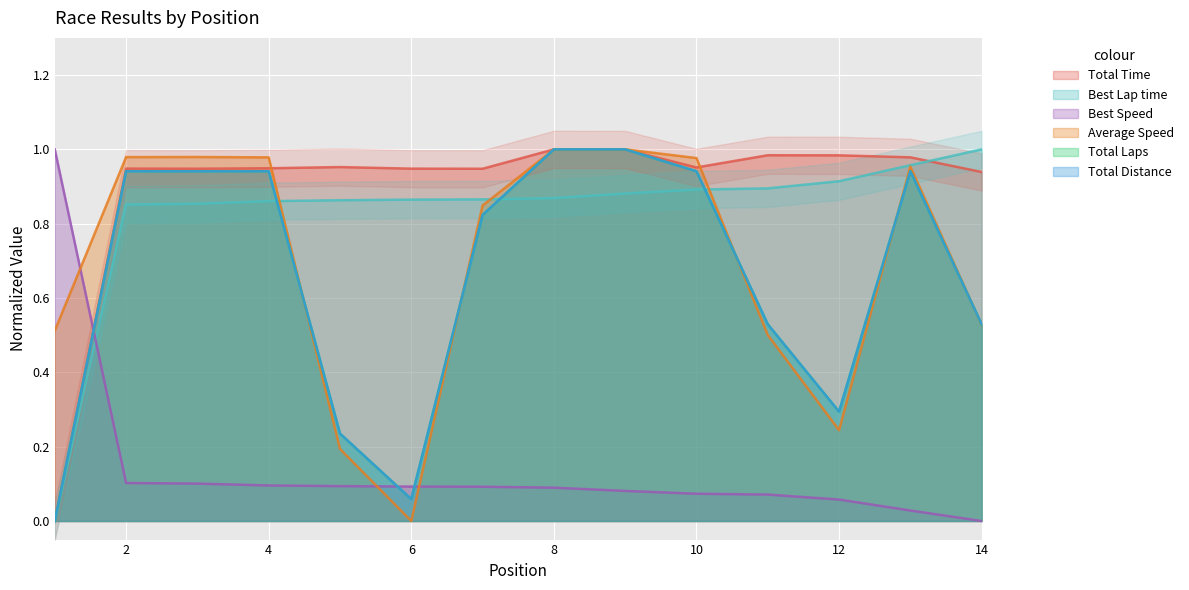

What is the spread (max minus min) of values at 9?

0.9